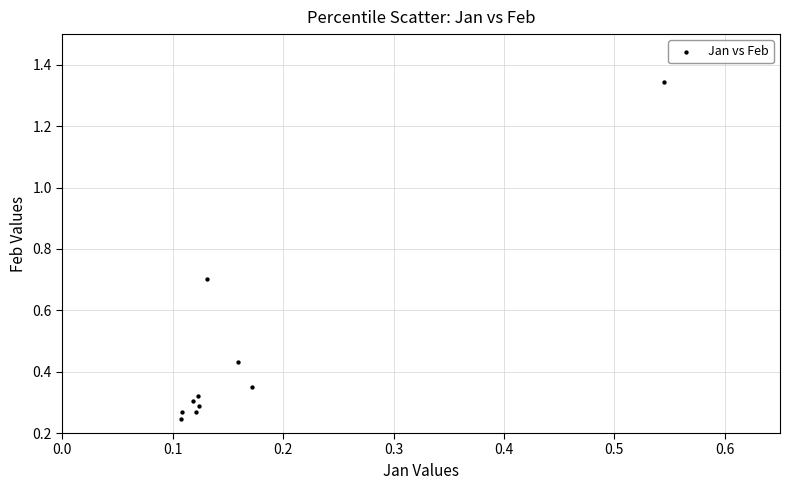

What is the range of Y values (max minus min)?

1.1